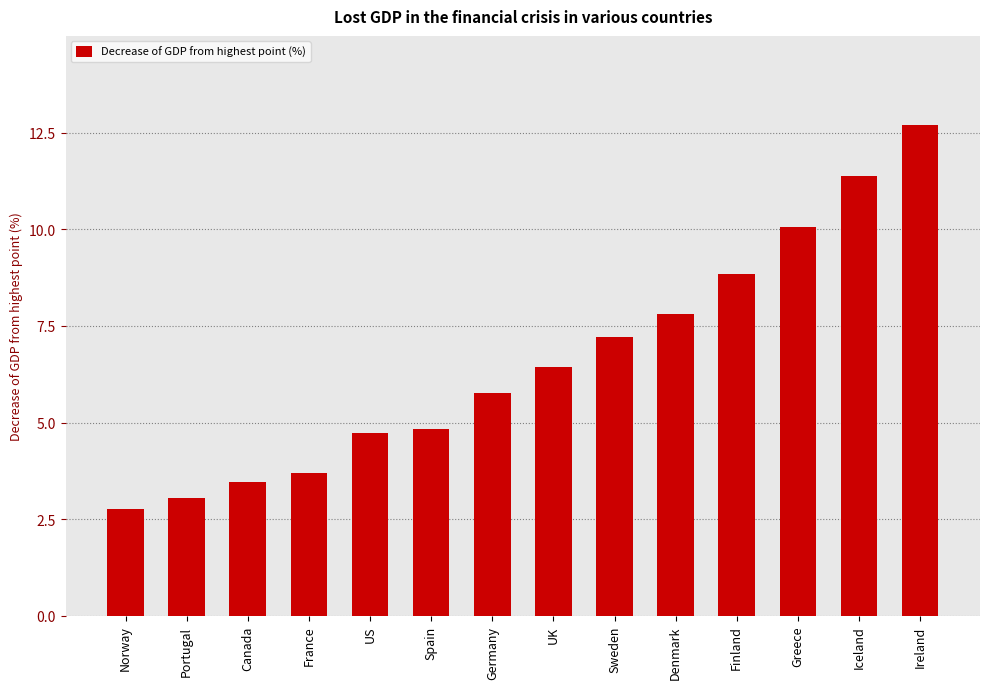

What is the greatest value displayed?

12.7